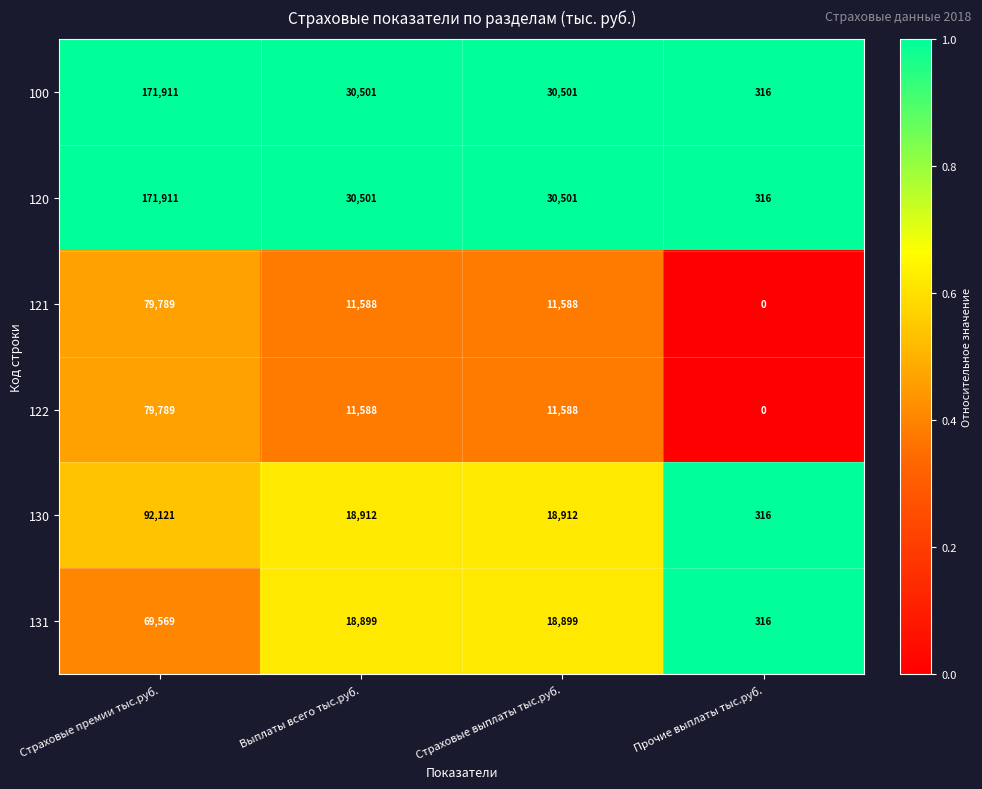

Where does the 100 series first go above 30501?

Страховые премии тыс.руб.